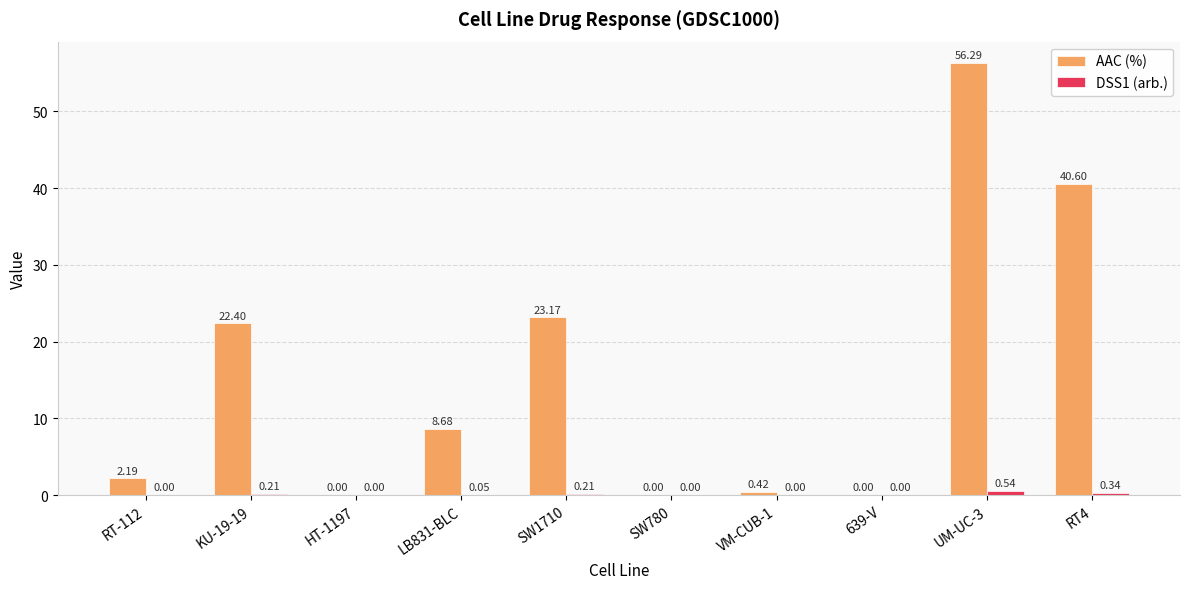

Is it true that AAC (%) equals 2.2 at RT-112?

True